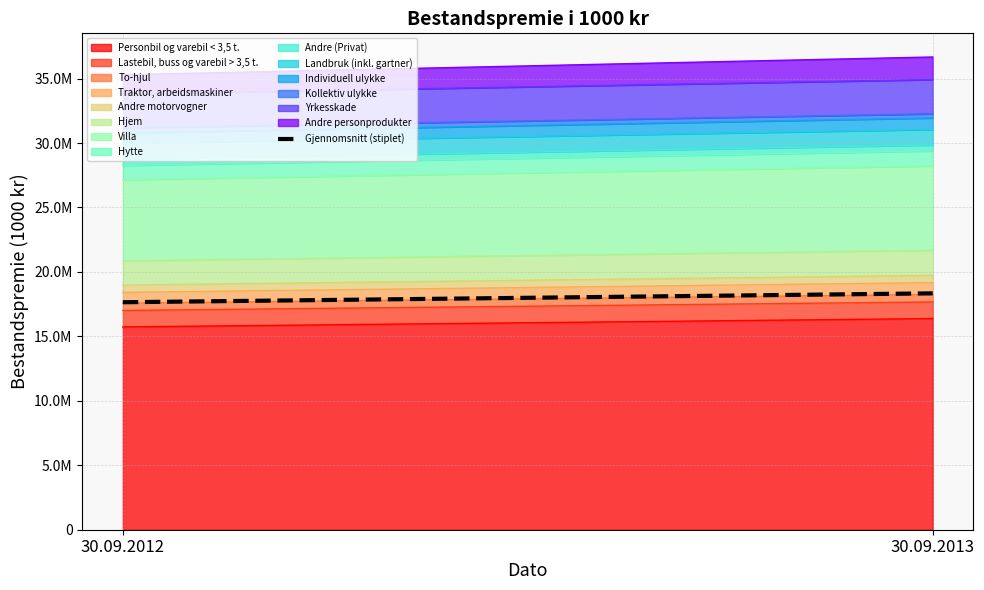

Reading left to right, list all the values displayed in this chart.

17649081.5	18338524.5